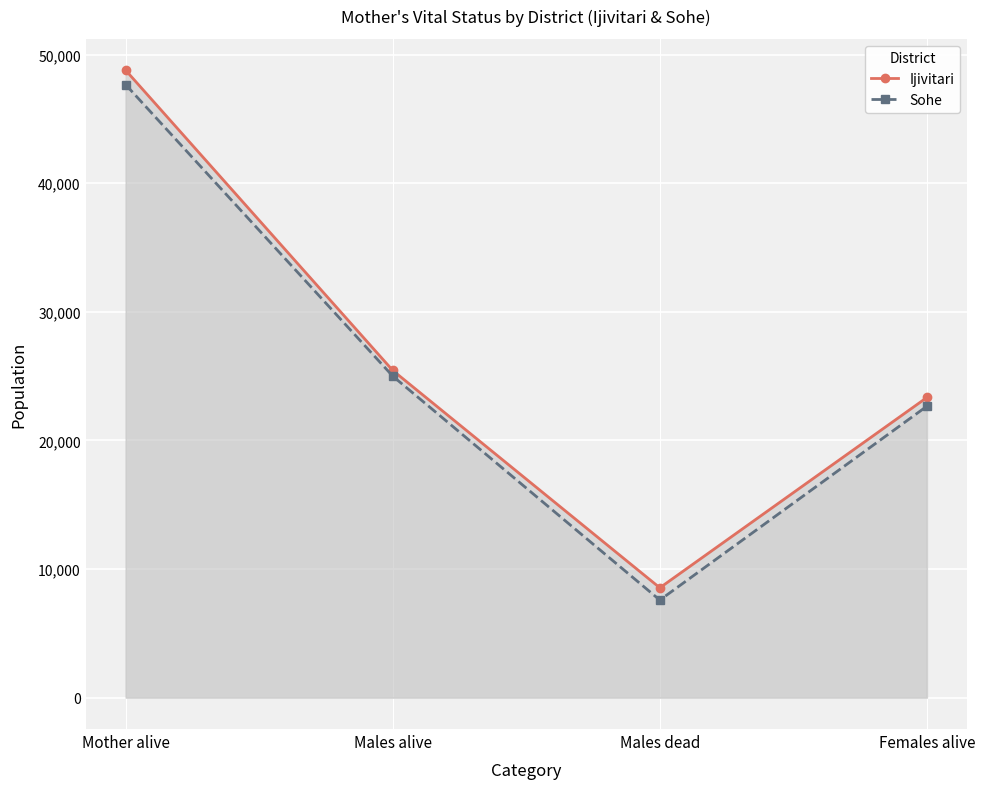

True or false: Sohe has more than 1 points higher than both neighbors.

False